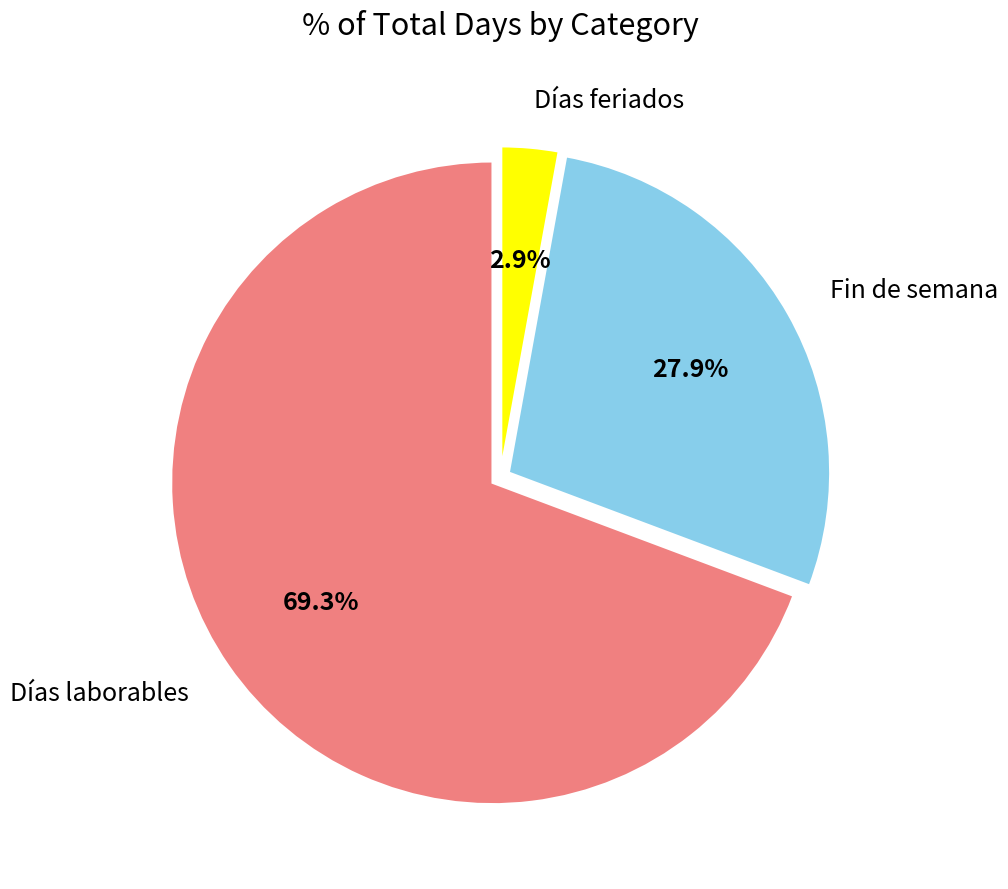

Is there any slice that represents more than half of the pie?

Yes